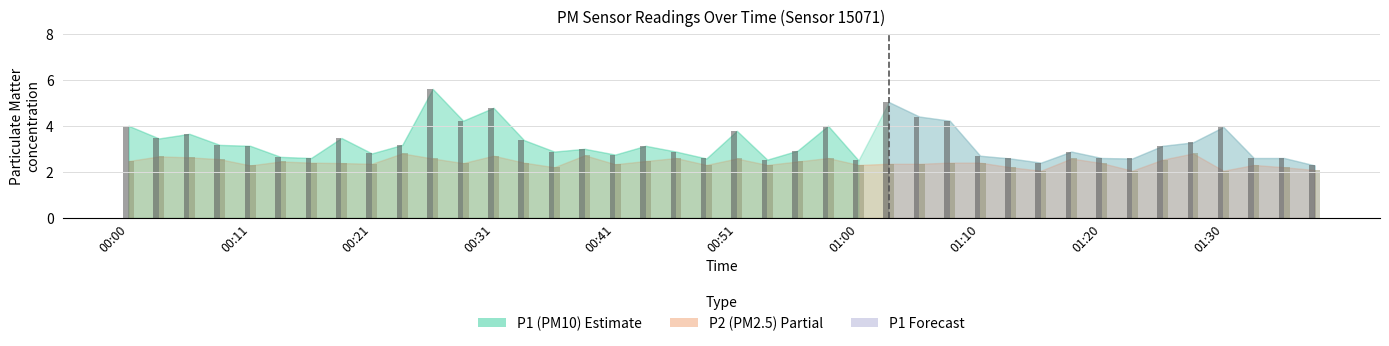

Count the number of data series in this chart.

2